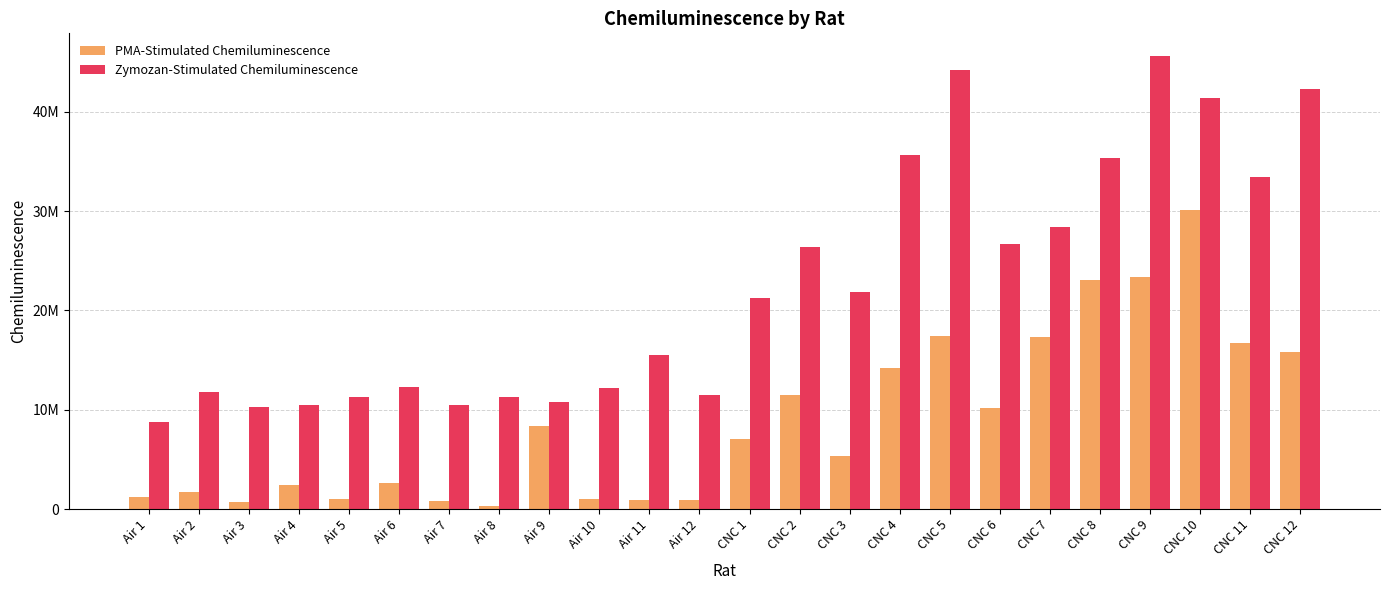

Rank the series at Air 2 from lowest to highest value.

PMA-Stimulated Chemiluminescence, Zymozan-Stimulated Chemiluminescence